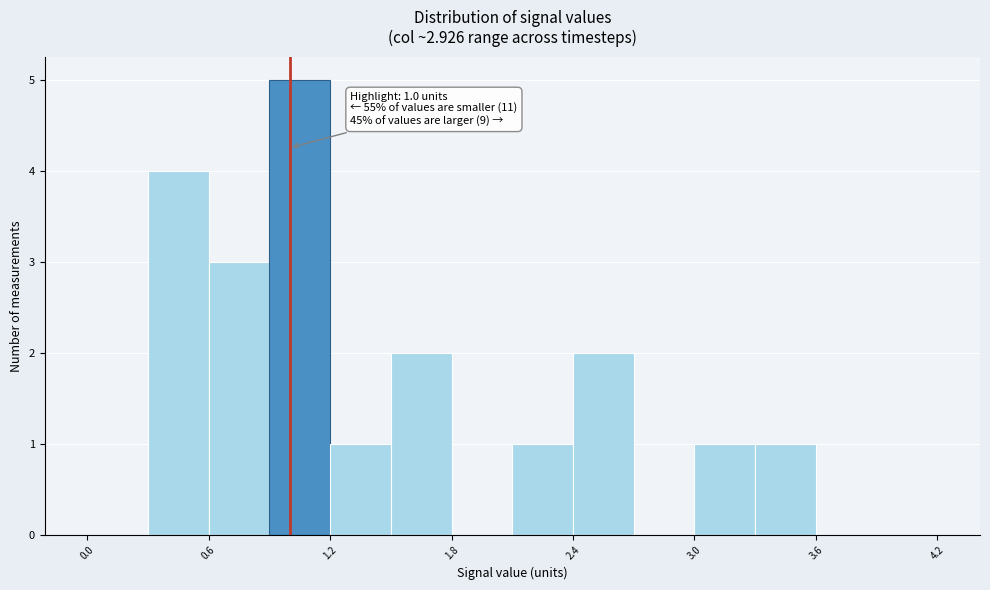

Read against the x-axis, roughly where is the centre of the tallest bar?

1.1